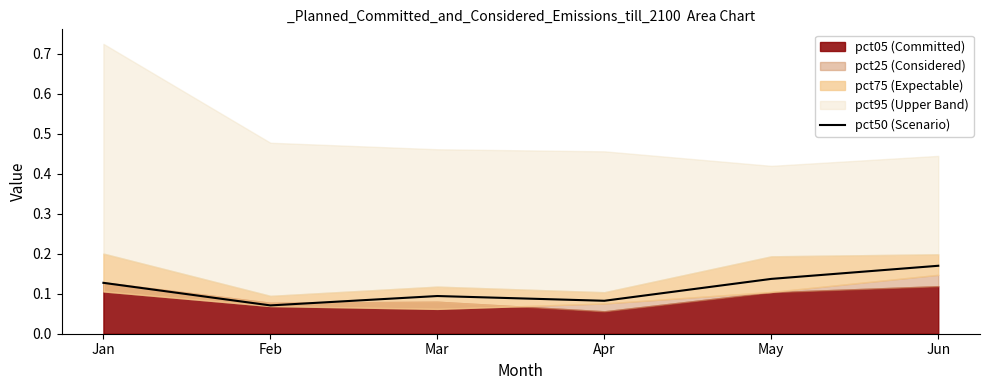

The value of pct50 (Scenario) at Jun is 0.3. True or false?

False